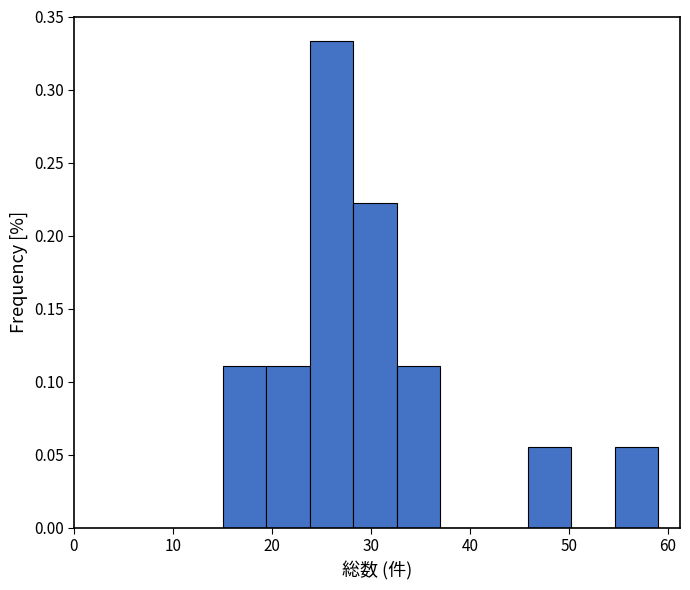

Over which range of the x-axis is the bar tallest?

23.8 to 28.2